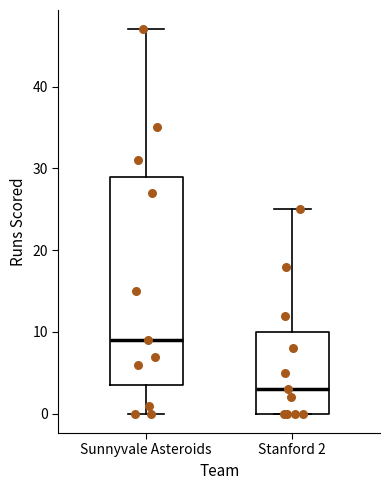

Reading left to right, read every box against the y-axis: the position of its median line, the range the box covers, and the ends of its whiskers. The values are not printed on the chart, so give them approximately, as read against the axis.

Sunnyvale Asteroids: median 9, box 4 to 29, whiskers 0 to 47
Stanford 2: median 3, box 0 to 10, whiskers 0 to 25